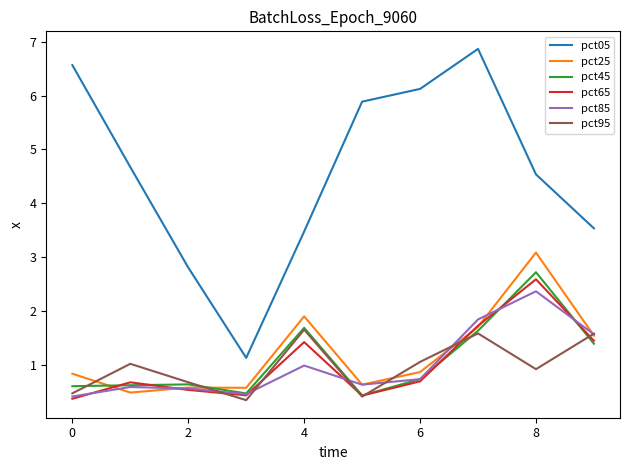

How many interior local peaks does the pct65 series have?

3